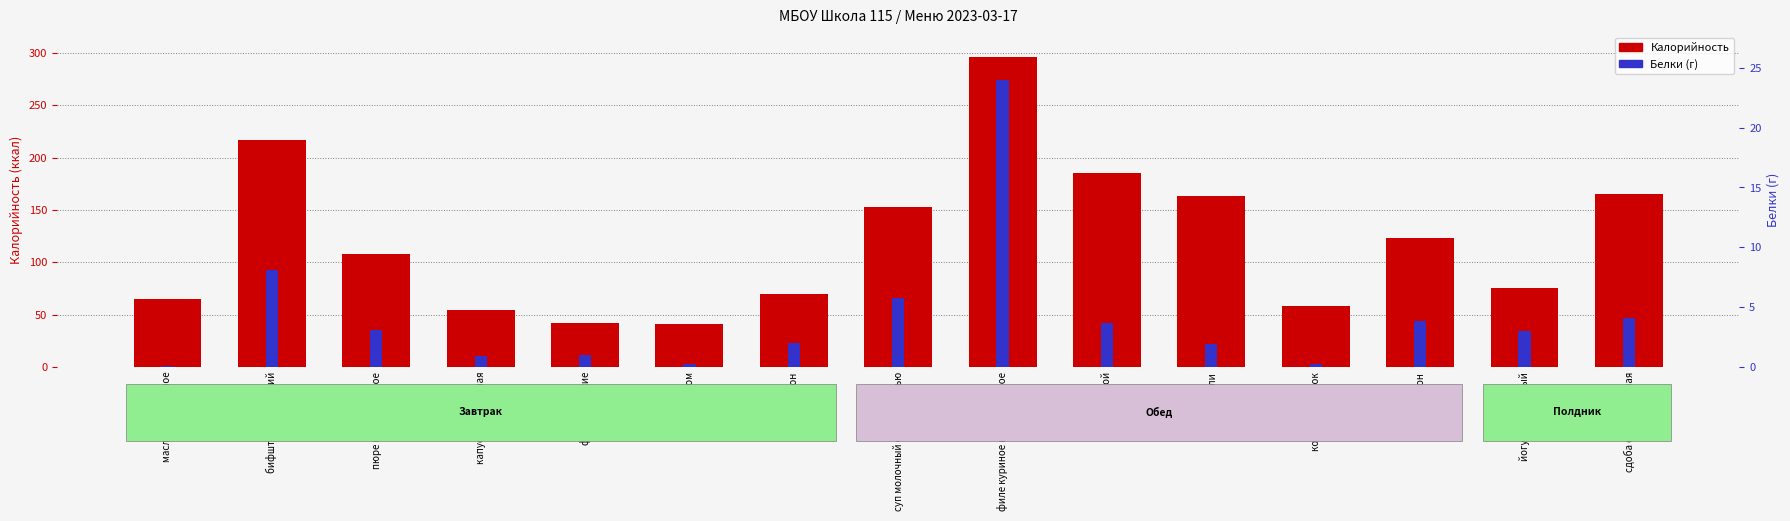

What is the spread (max minus min) of values at вафли?

161.1